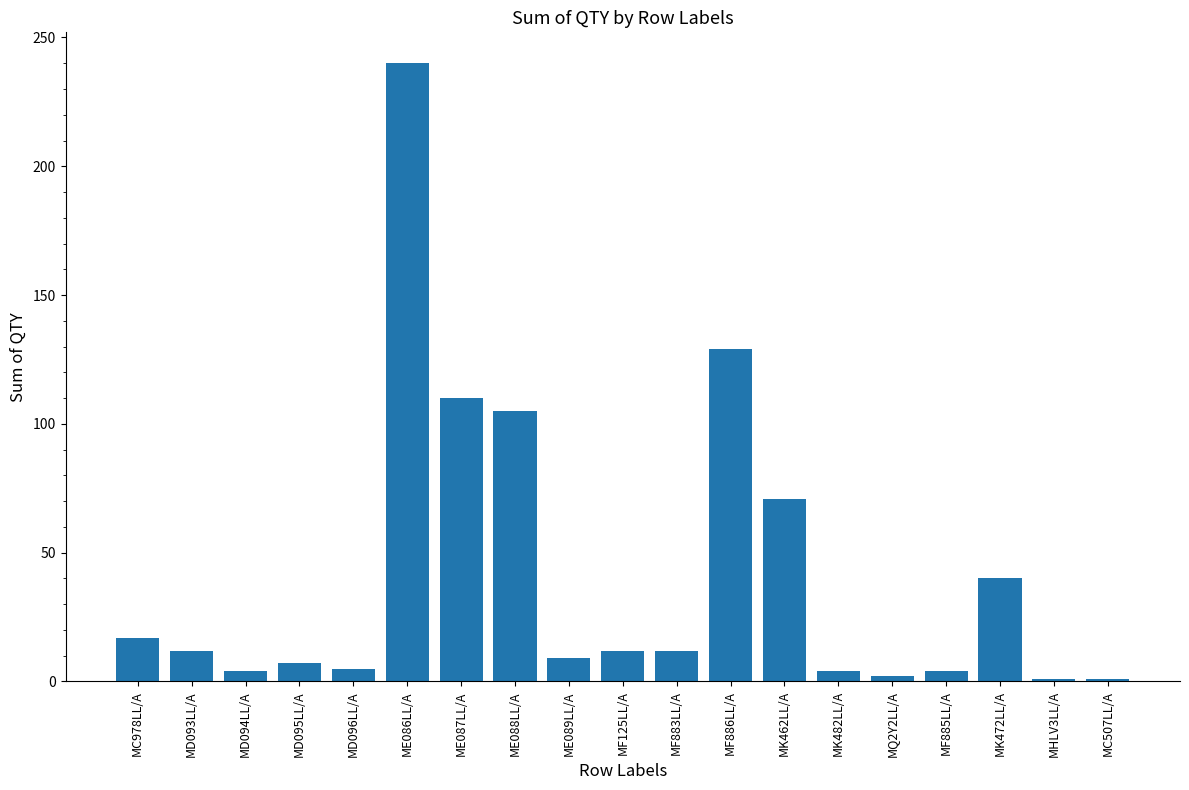

True or false: the data shows 175 at MF886LL/A.

False